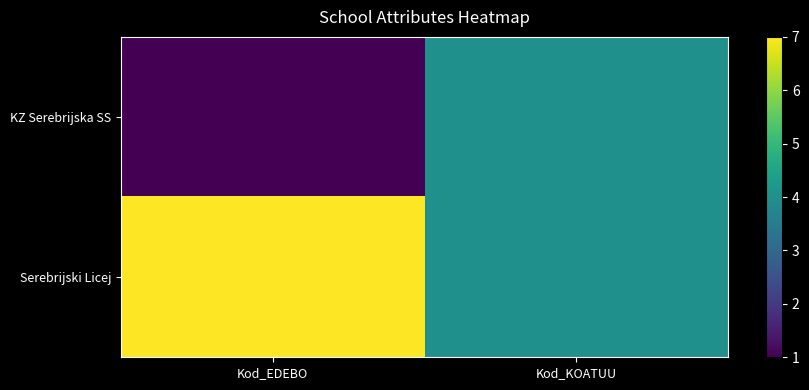

Rank the series by their maximum value, from lowest to highest.

KZ Serebrijska SS, Serebrijski Licej